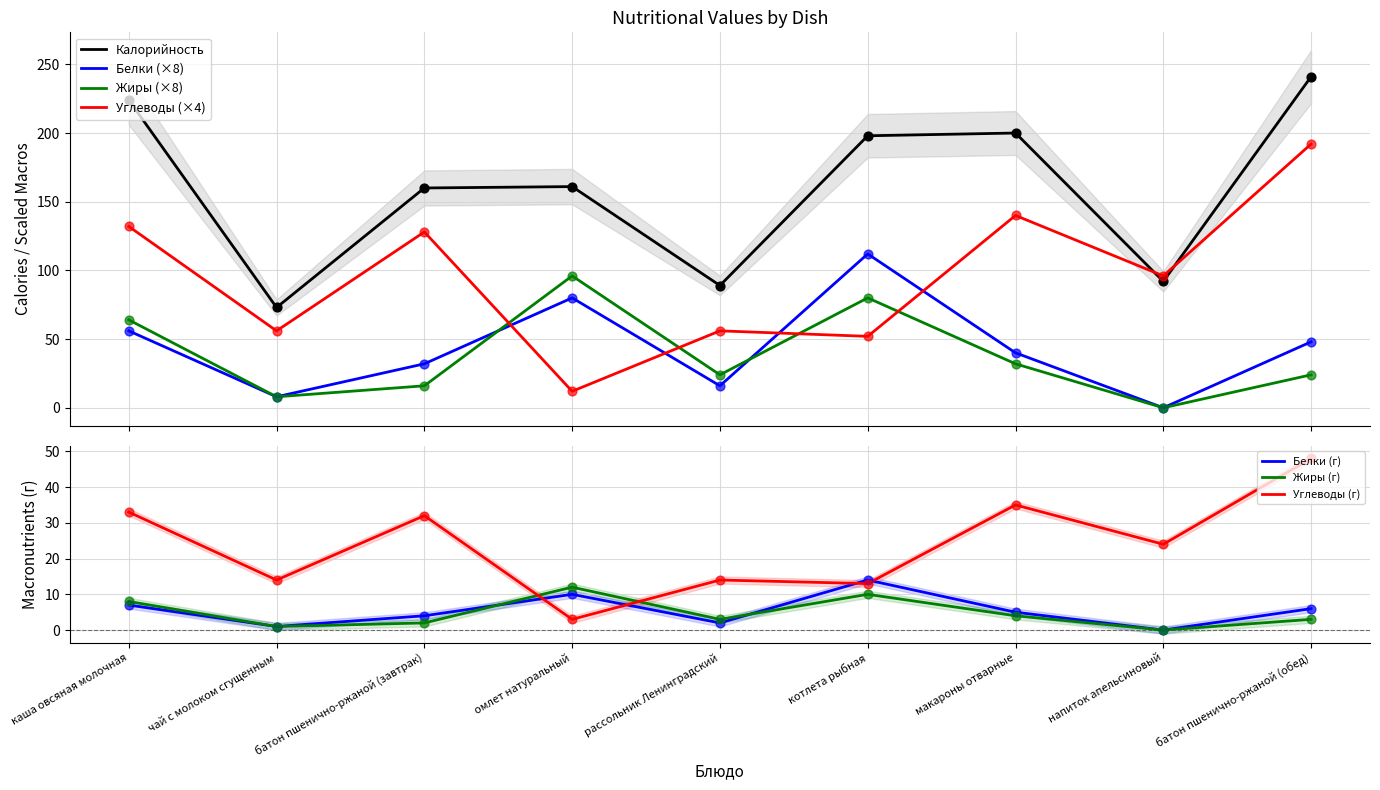

Which series reaches the maximum Y coordinate?

Калорийность